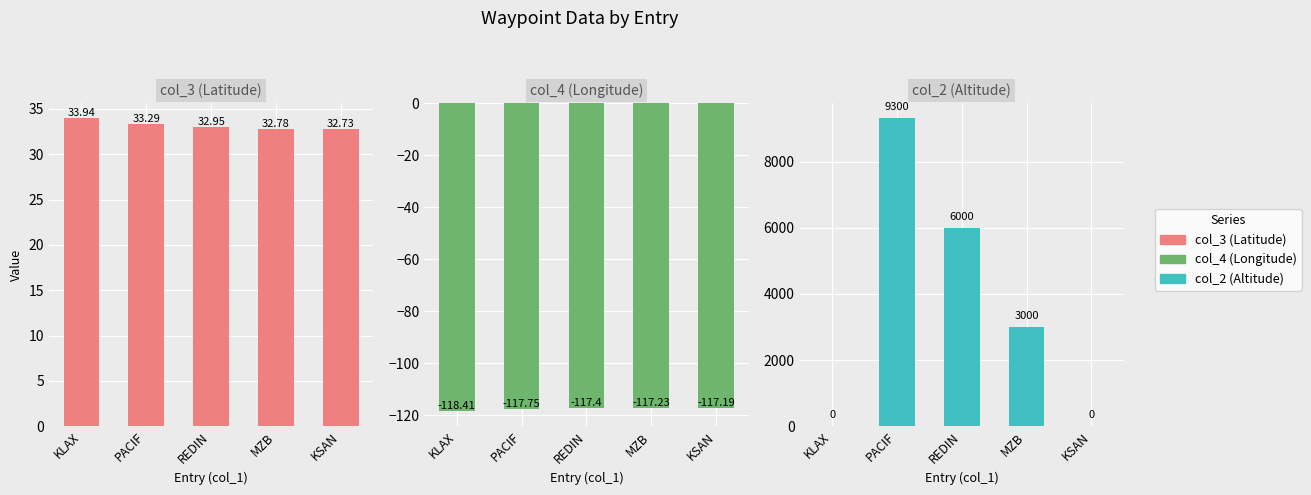

At REDIN, list the series in order from largest to smallest.

col_2, col_3, col_4